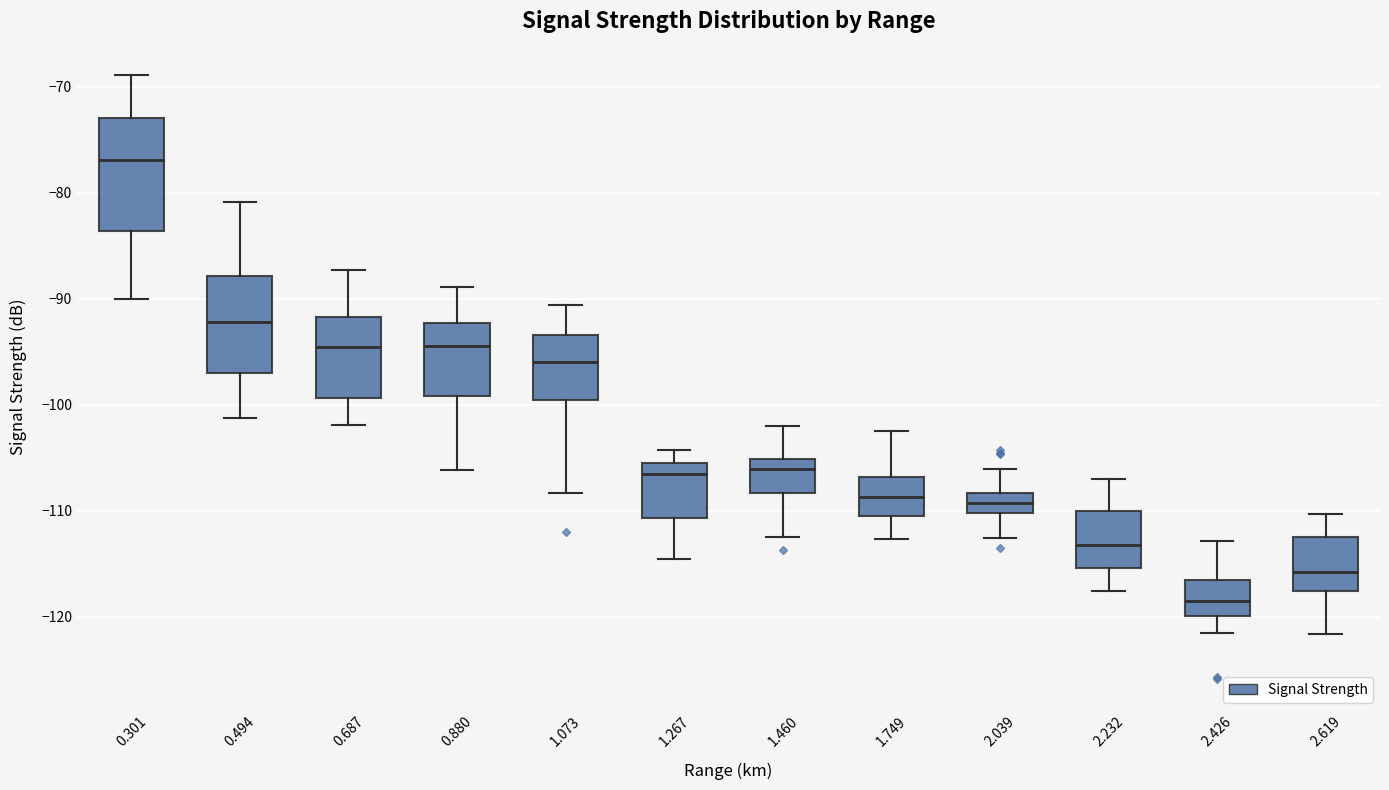

Which box has the highest median line?

0.301